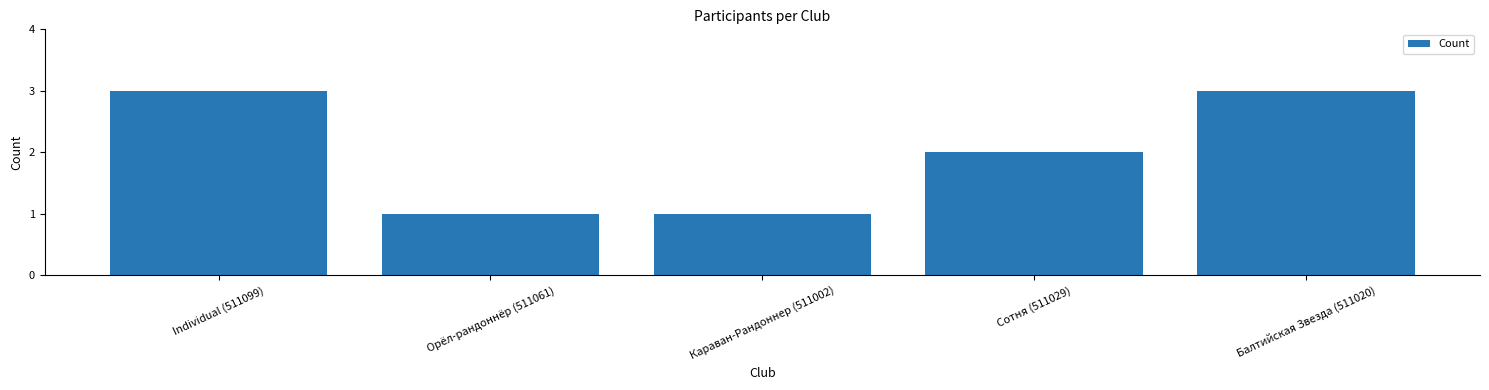

How many series are shown in this chart?

1